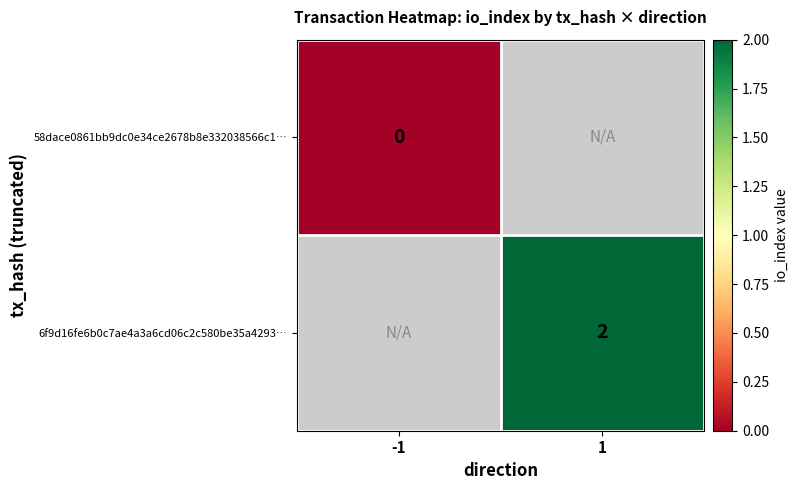

At how many categories does at least one series exceed 0?

1